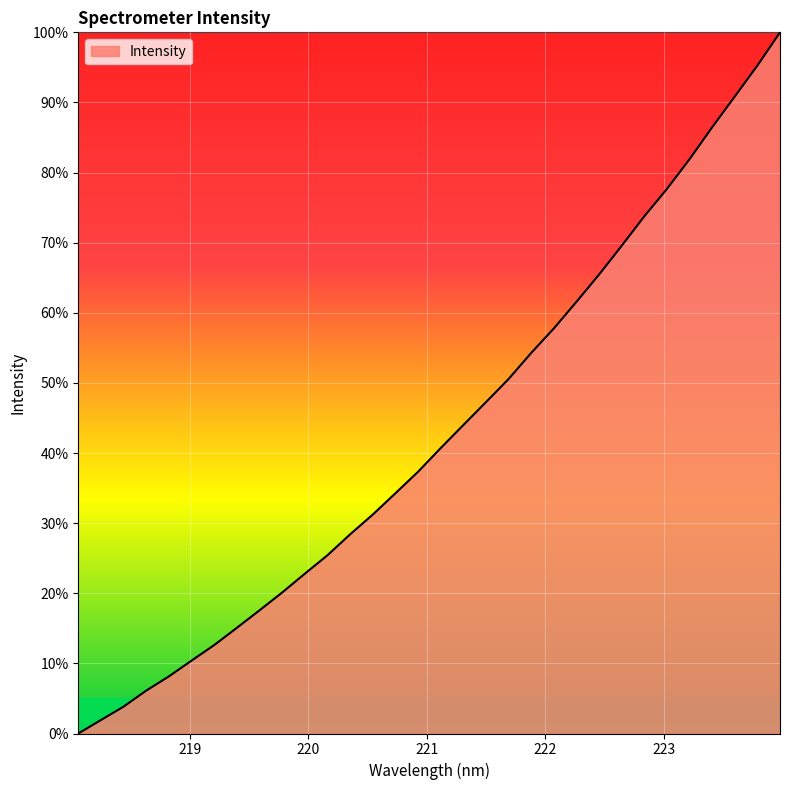

What is the difference between the maximum and minimum values?

100.0